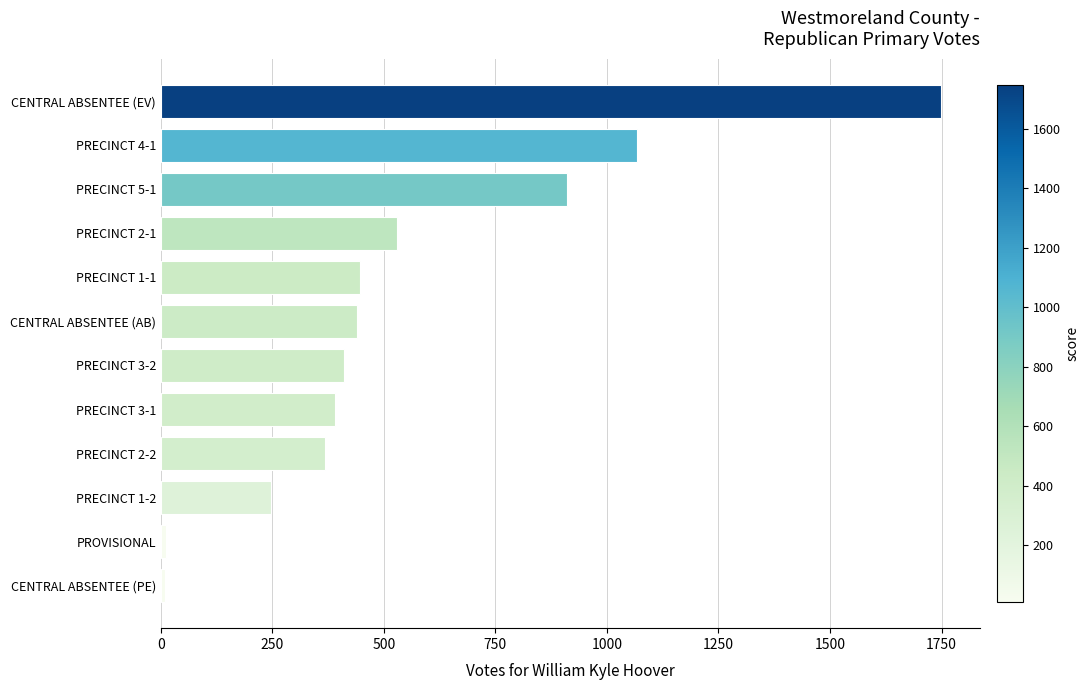

What is the difference between the maximum and minimum values?

1739